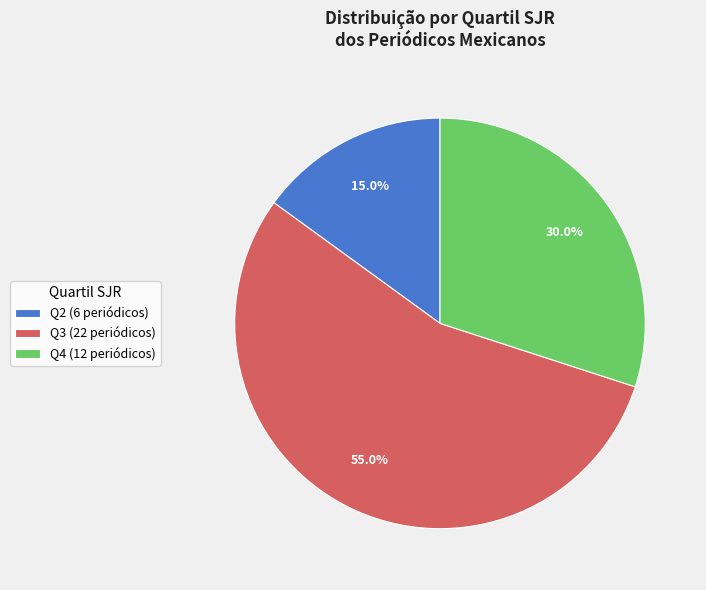

To the nearest percent, what is the average slice percentage?

33%